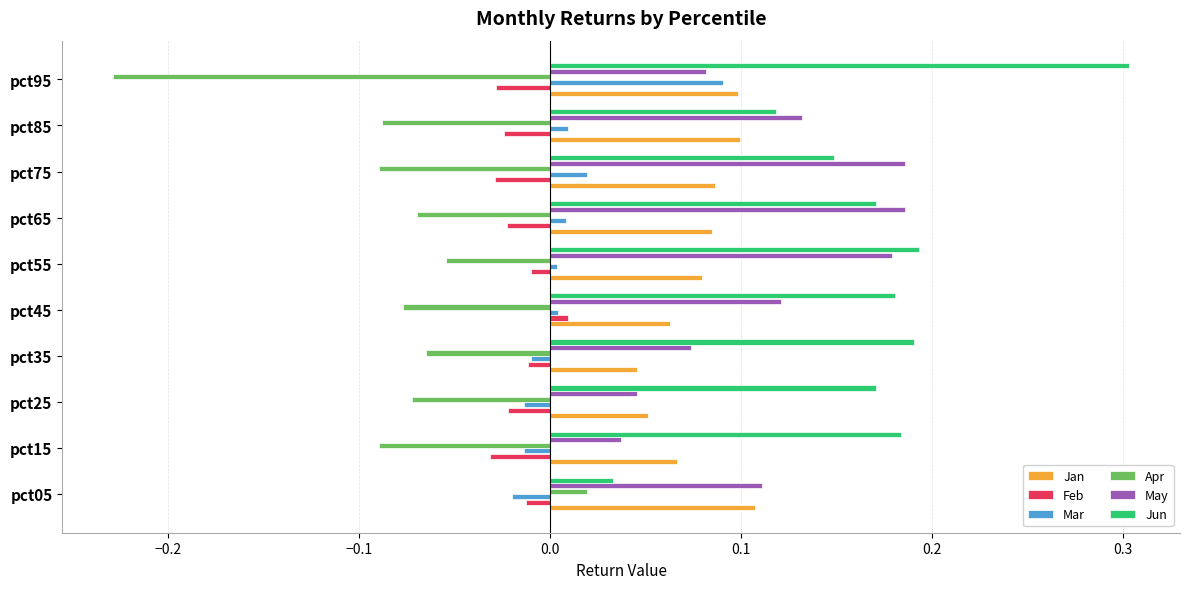

Which series changed the most between pct25 and pct55?

May